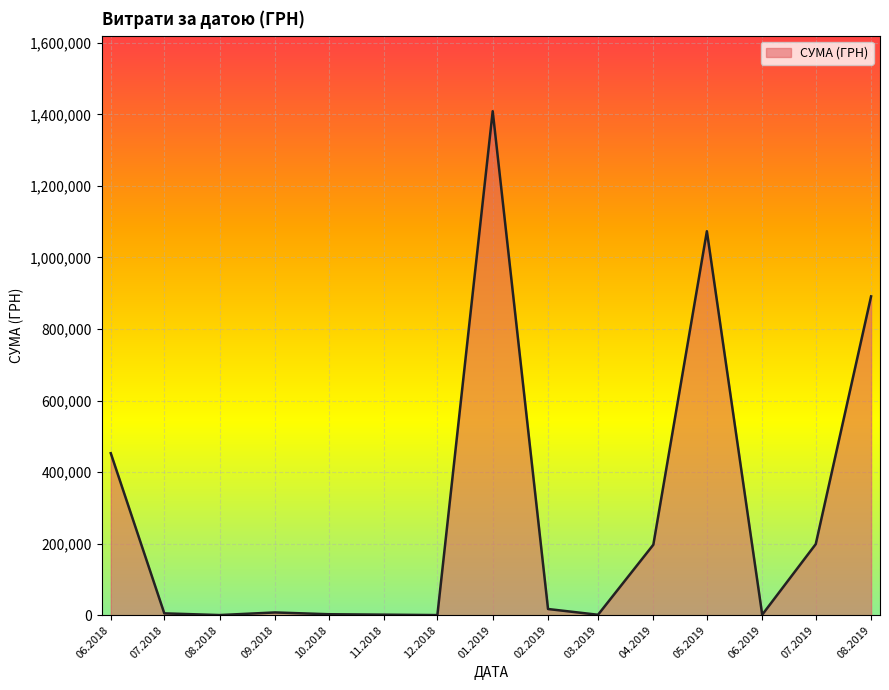

What is the average value?

304125.9